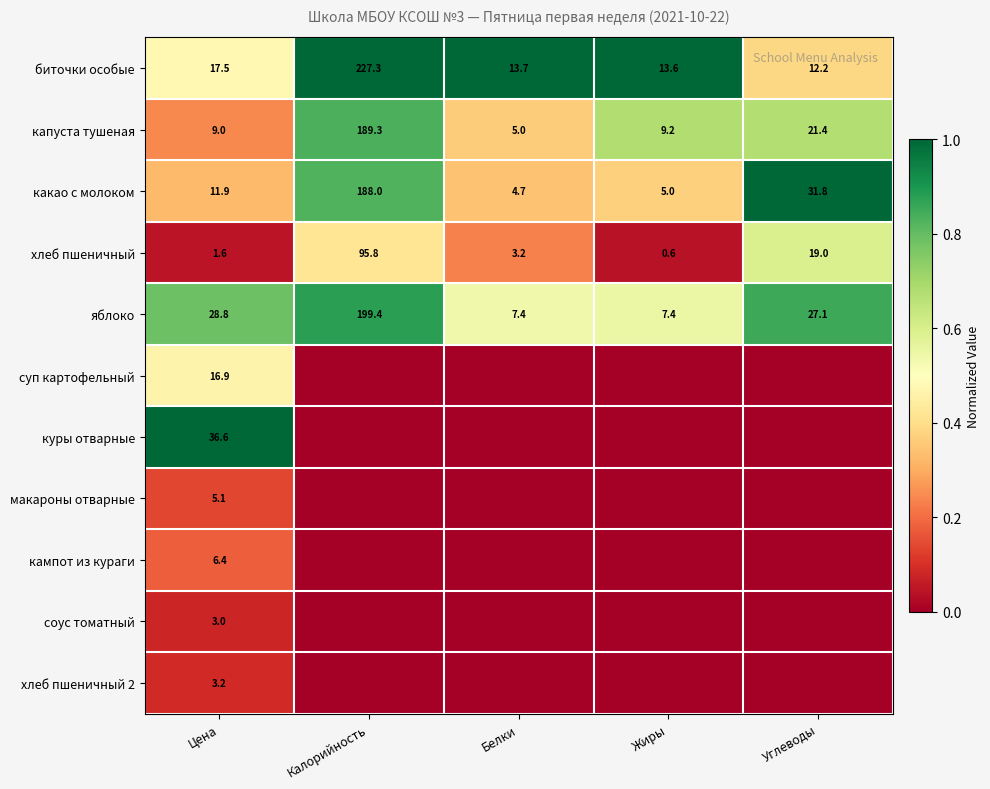

True or false: какао с молоком has a value of 188.0 at Калорийность.

True